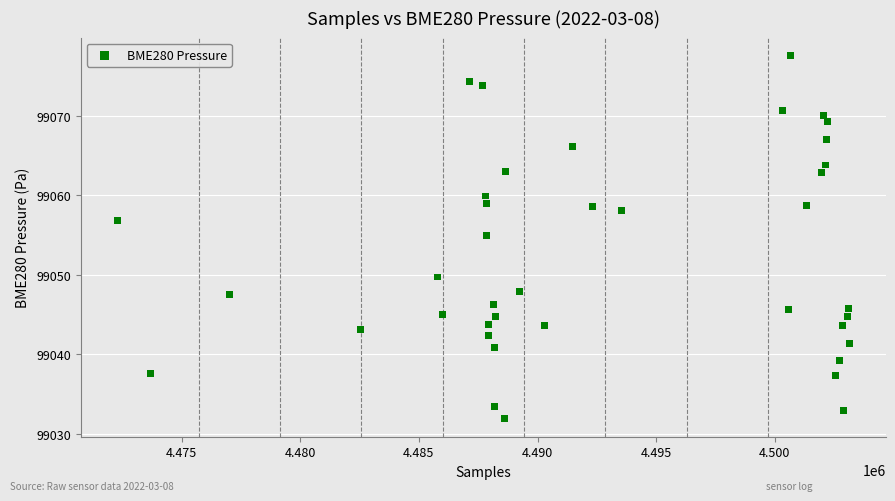

What Y value in the scatter plot is closest to 99054?

99055.0